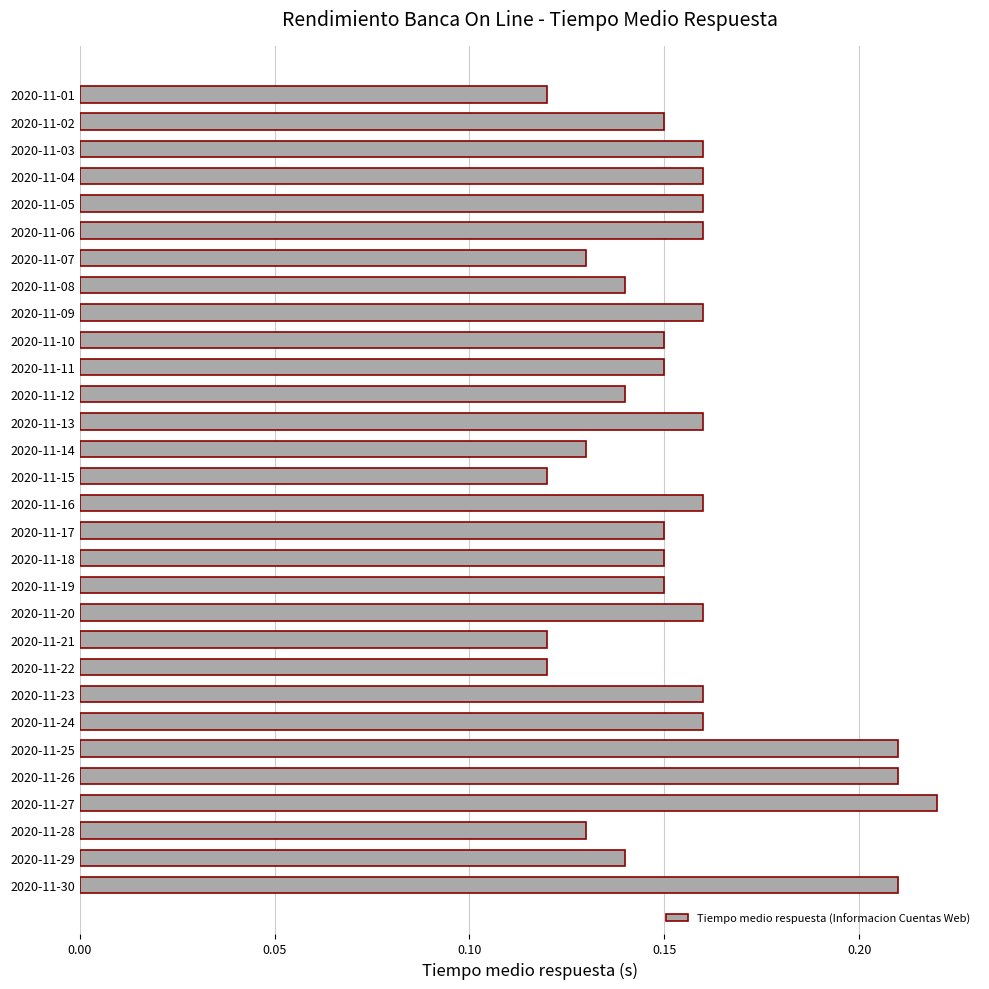

Count the values in the range 0 to 1.

30